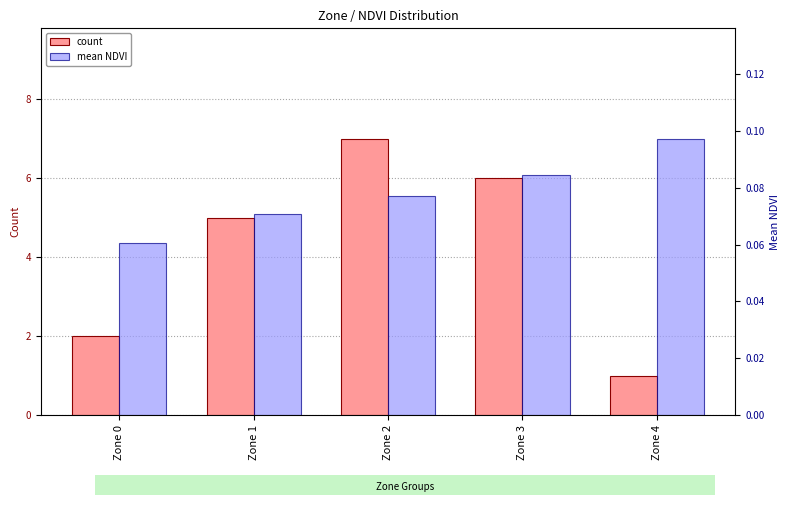

What are all the series names shown in the legend?

count, mean NDVI